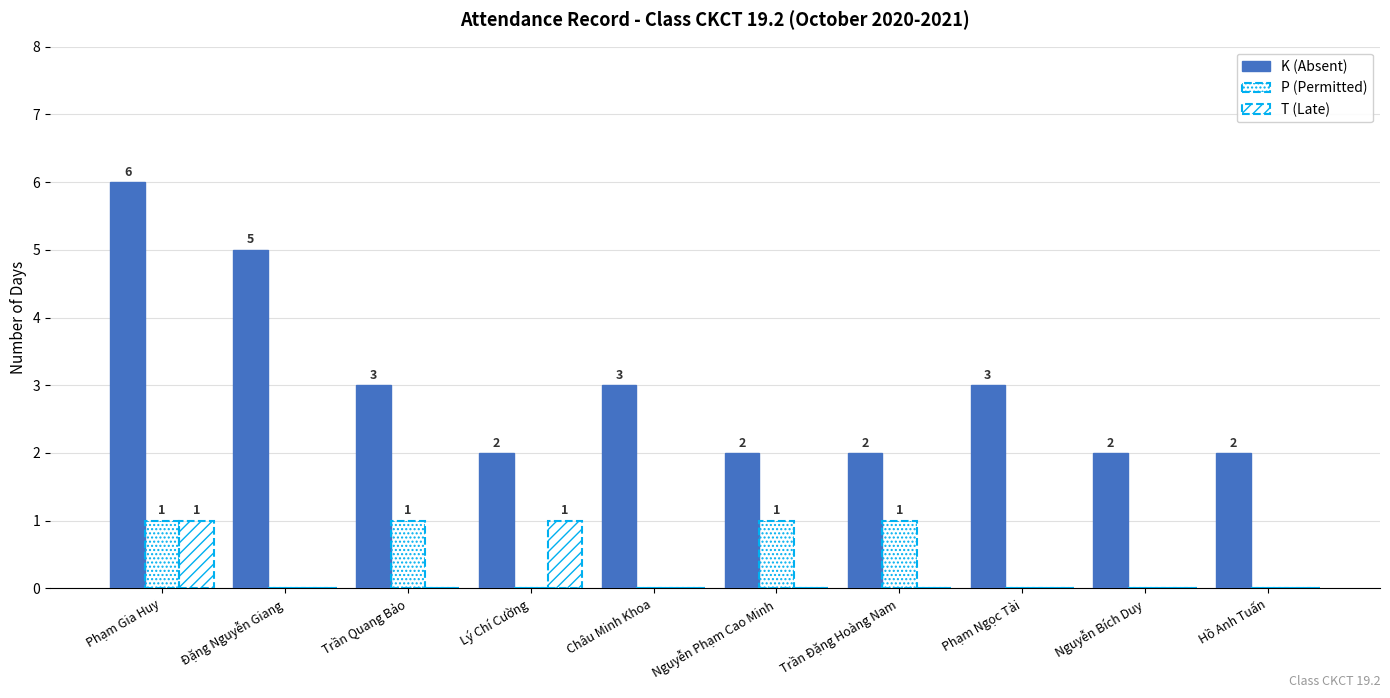

What is the spread (max minus min) of values at Đặng Nguyễn Giang?

5